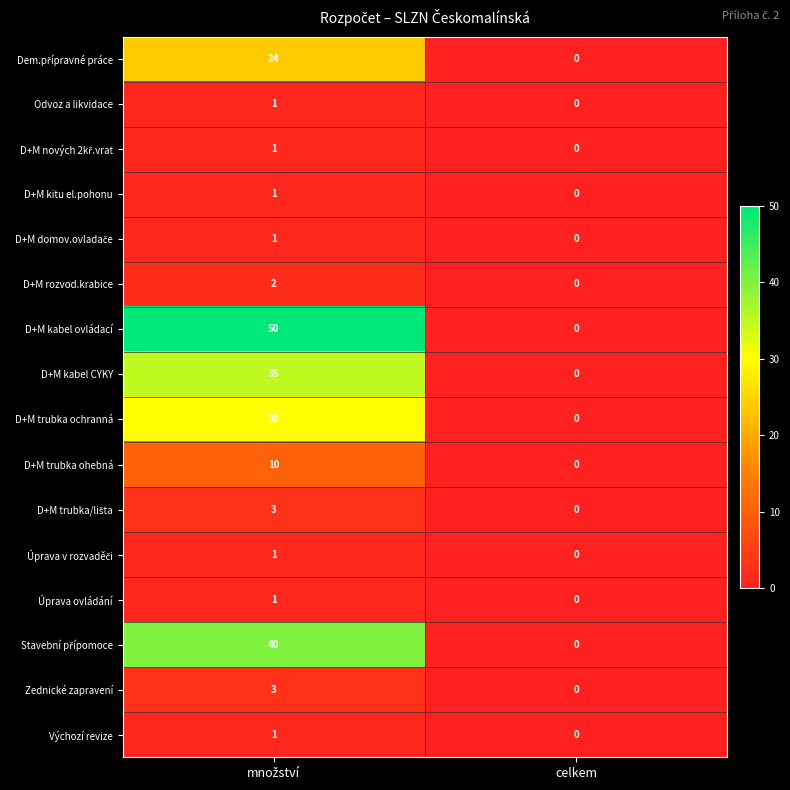

What is the difference between the maximum and minimum values in the D+M trubka ohebná series?

10